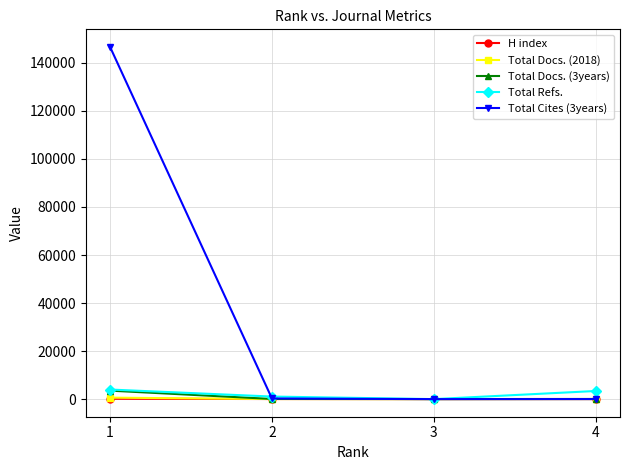

Which series has the widest spread of values?

Total Cites (3years)